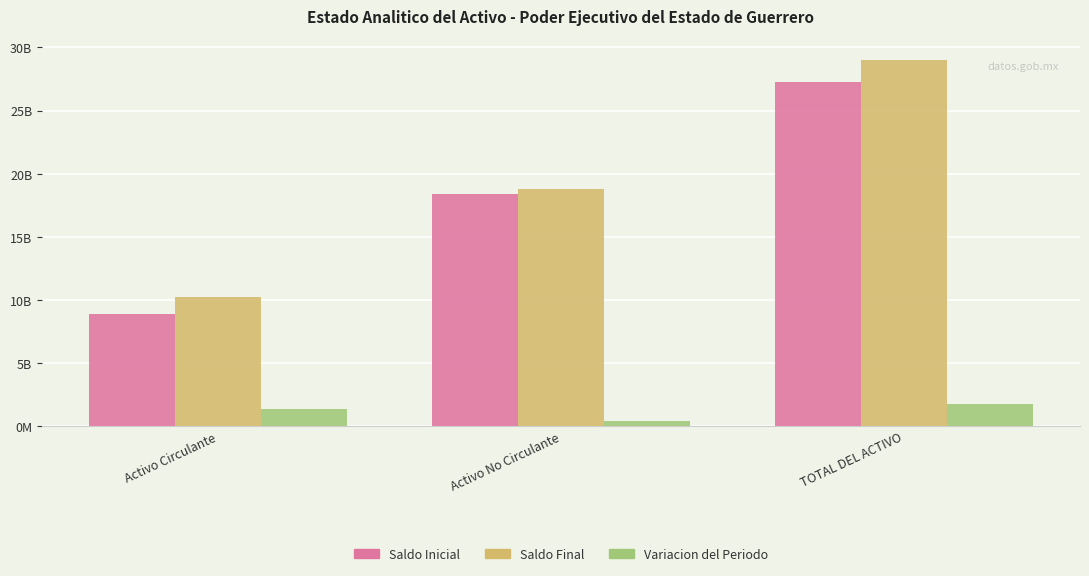

What is the label of the 1st bar from the right?

TOTAL DEL ACTIVO